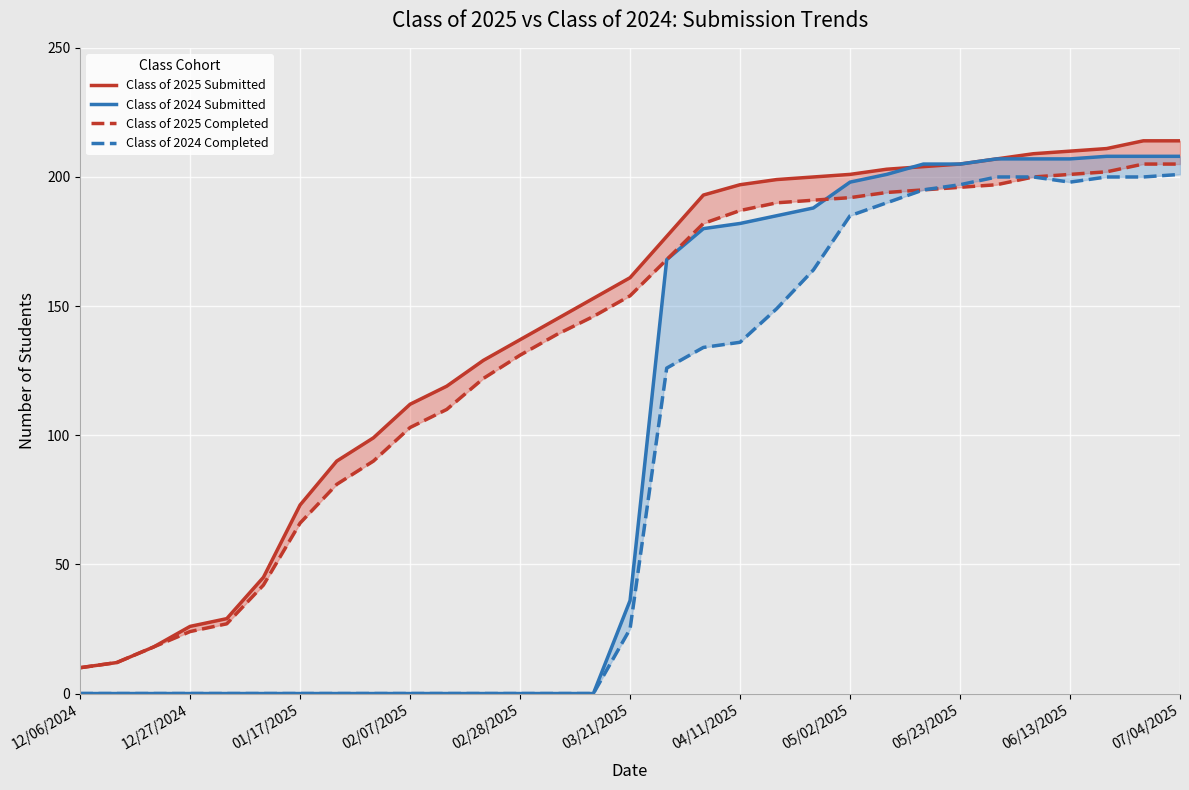

How many categories are shown in the chart?

31